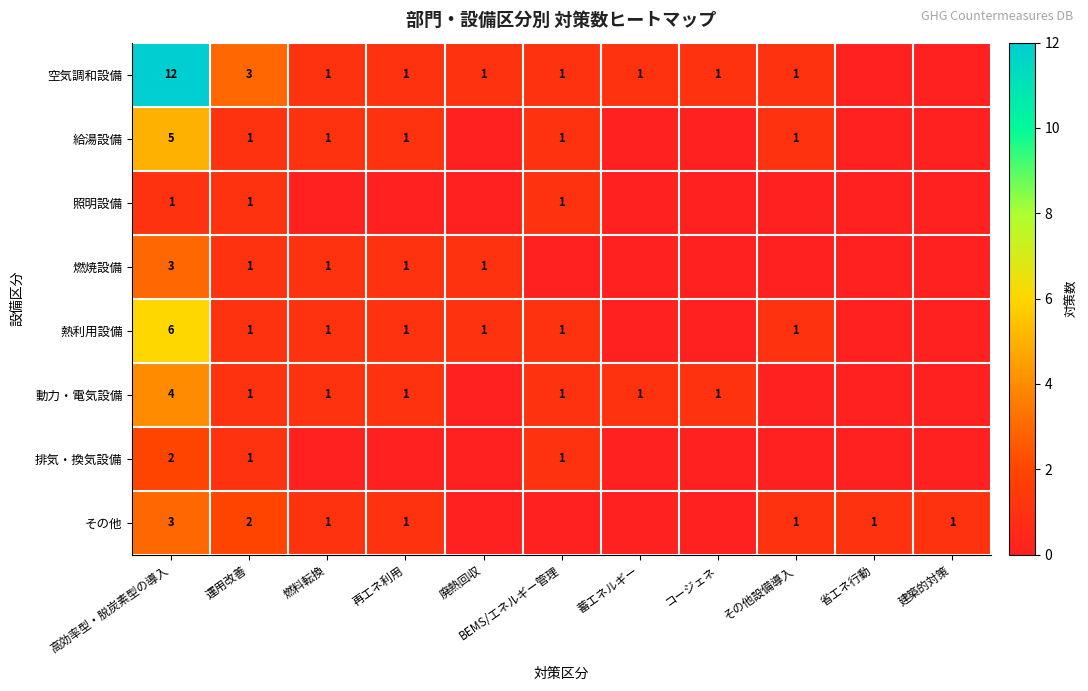

What is the total value across all series at 高効率型・脱炭素型の導入?

36